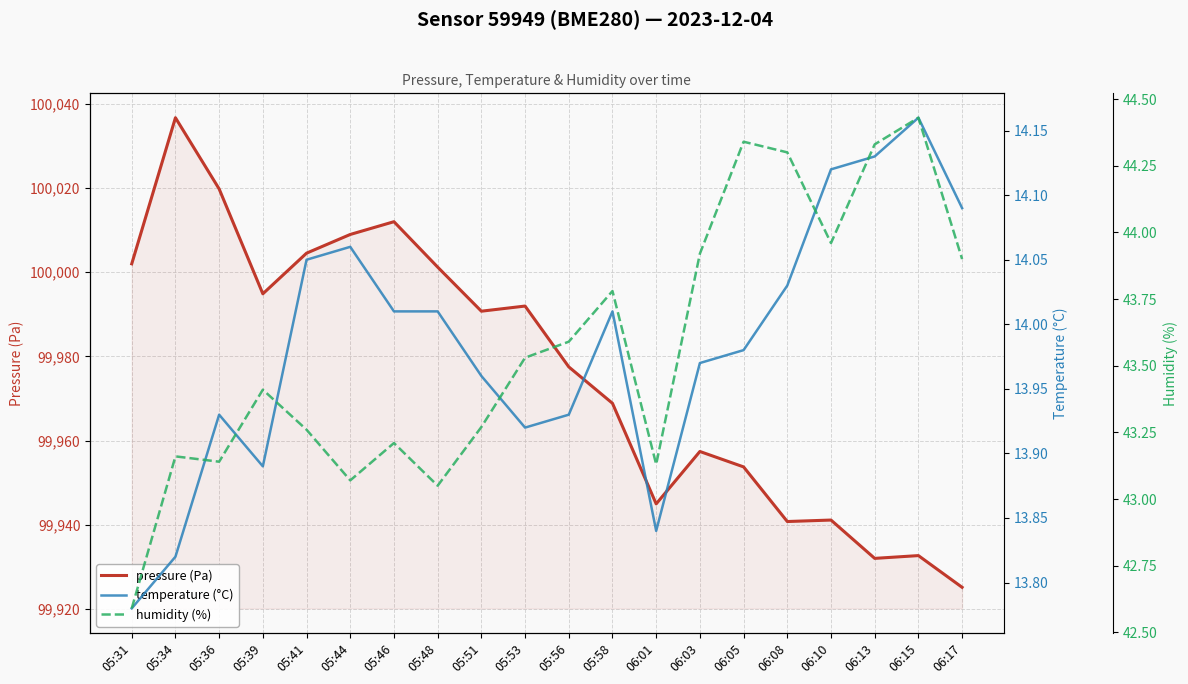

How many categories are shown in the chart?

20